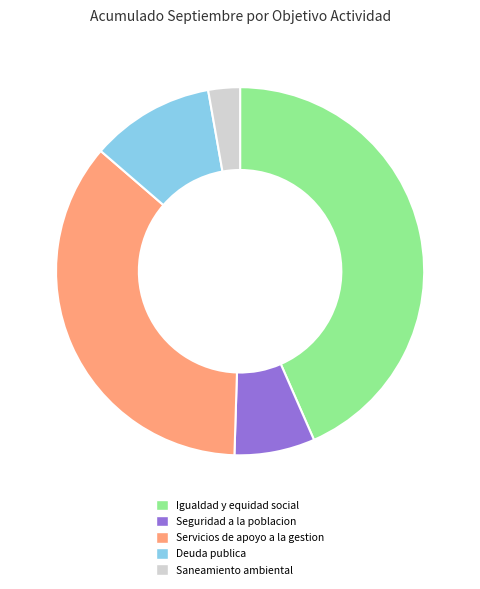

Does any single category account for the majority?

No